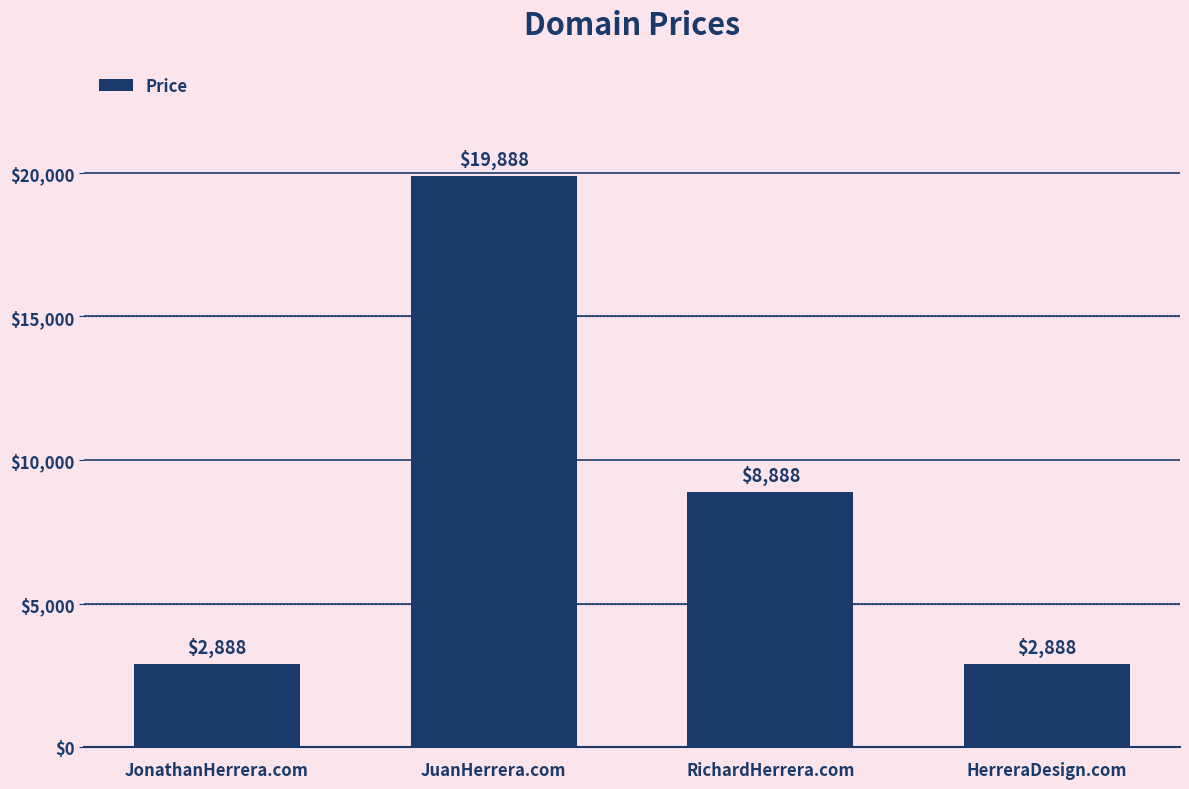

Where is the data nearest to the value 11388?

RichardHerrera.com